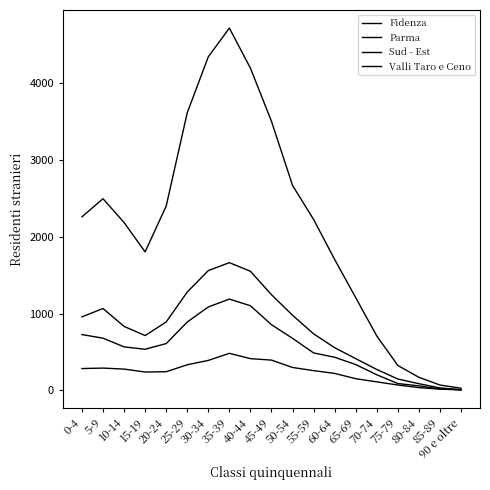

True or false: Valli Taro e Ceno and Parma intersect in this chart.

False